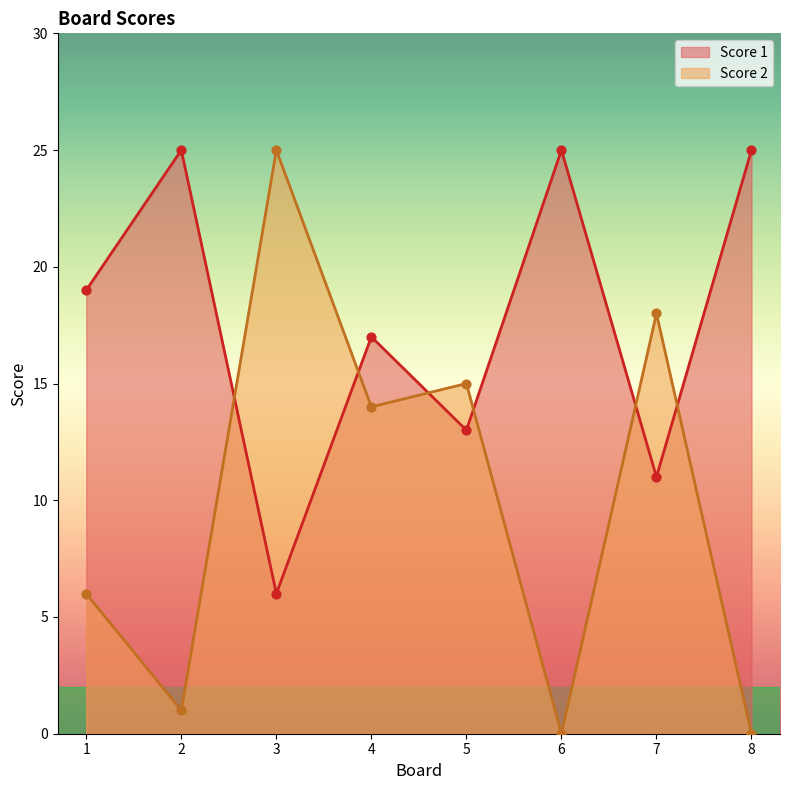

Which series contains the lowest Y value?

Score 2